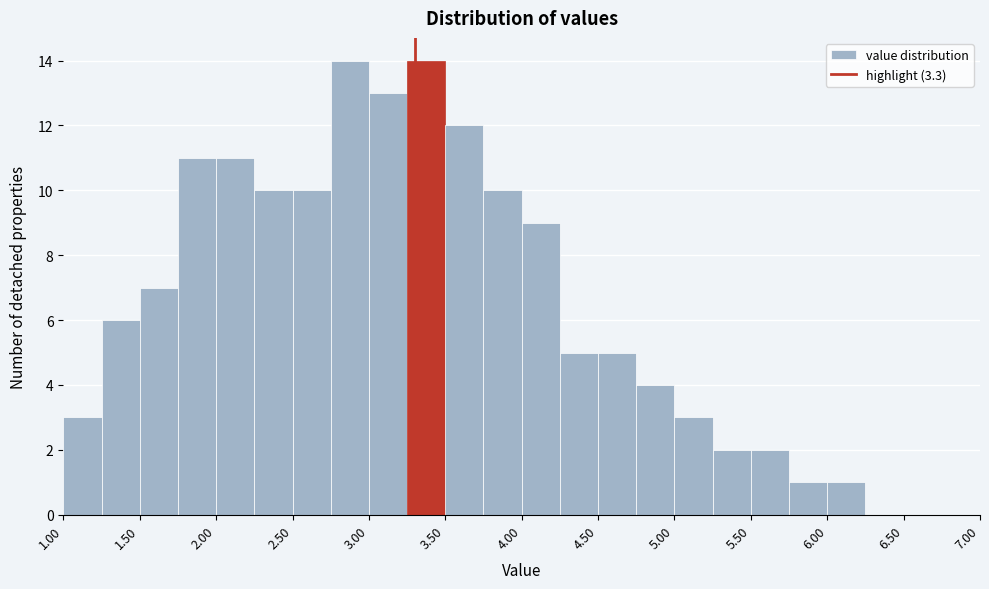

How tall is the bar that spans 5.75 to 6.00 on the x-axis? The values are not printed on the chart, so give them approximately, as read against the axis.

1